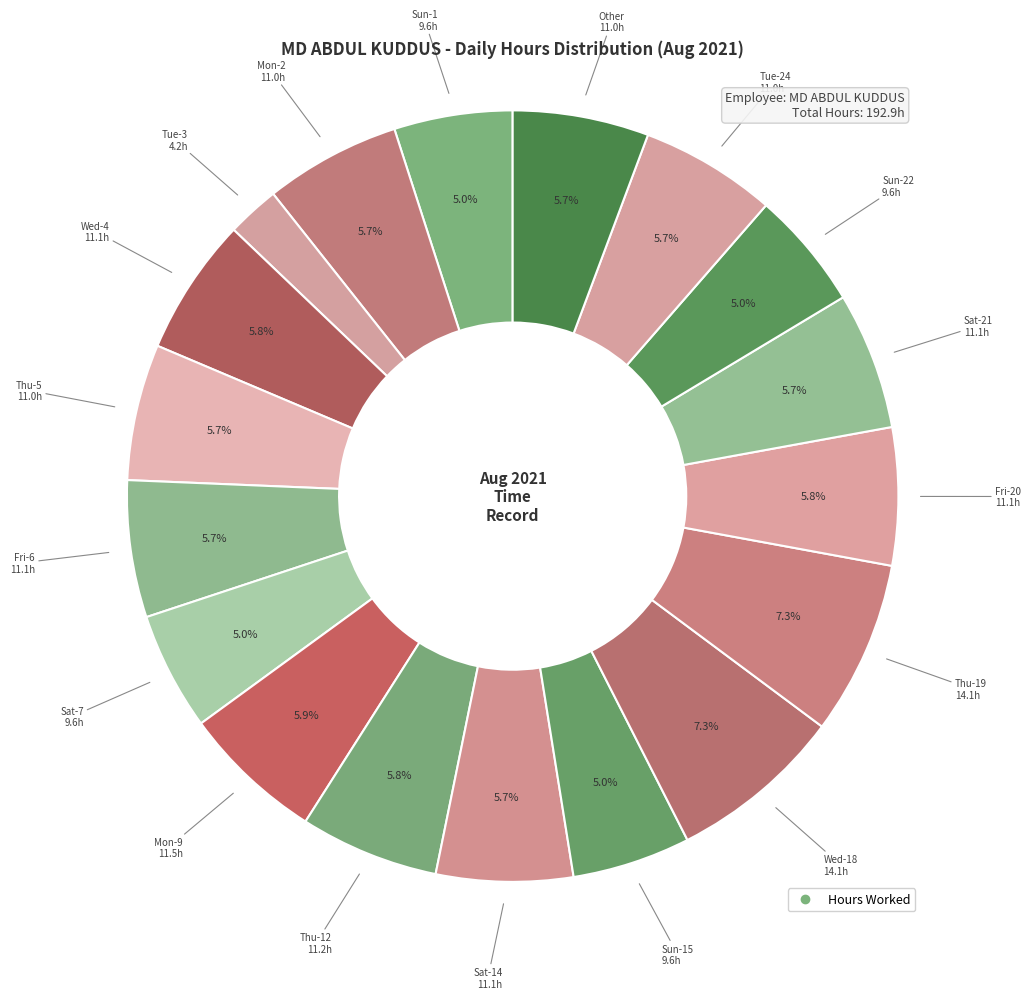

Count the number of slices in the pie.

18